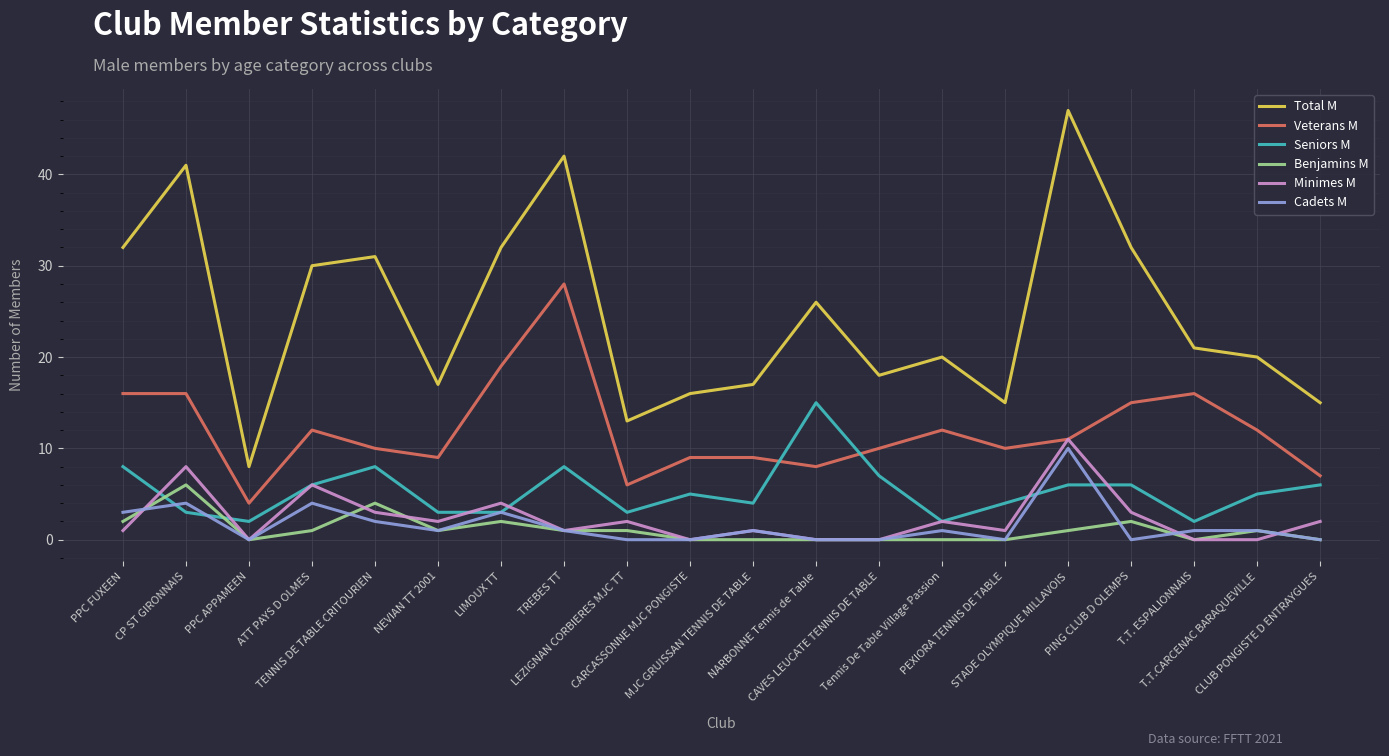

Which series has the widest spread of values?

Total M